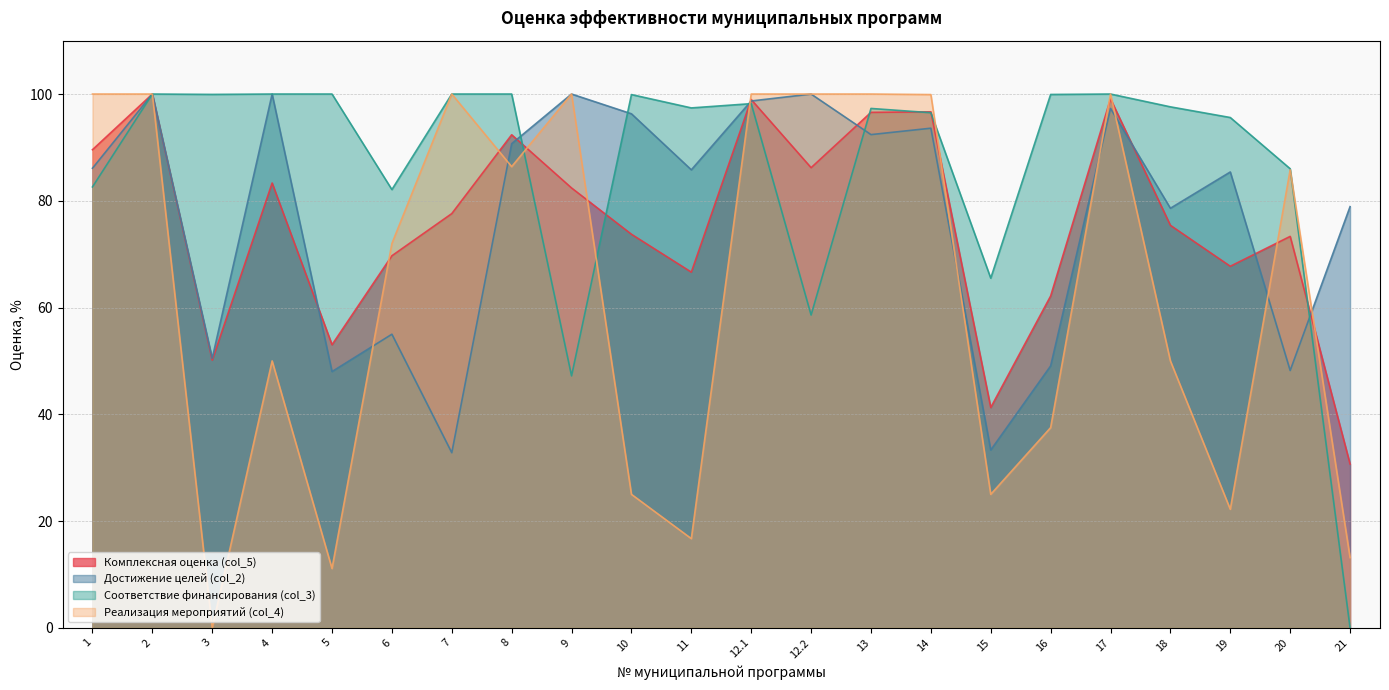

Count the number of data series in this chart.

4